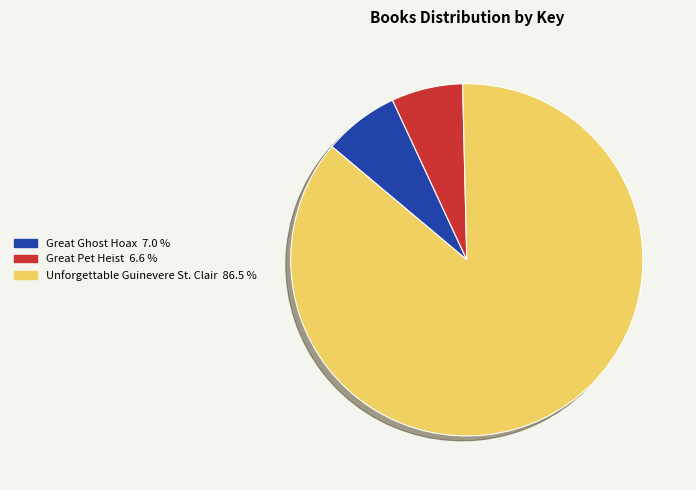

Which has a higher value, Great Ghost Hoax or Unforgettable Guinevere St. Clair?

Unforgettable Guinevere St. Clair